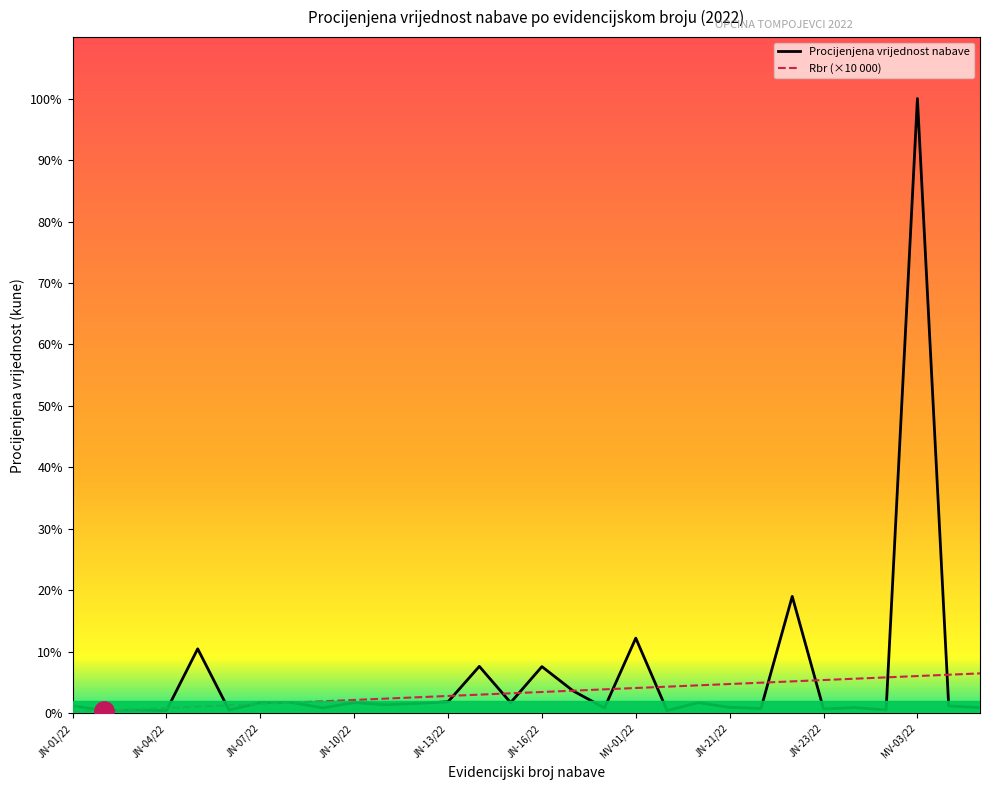

Does the chart have visible grid lines?

No